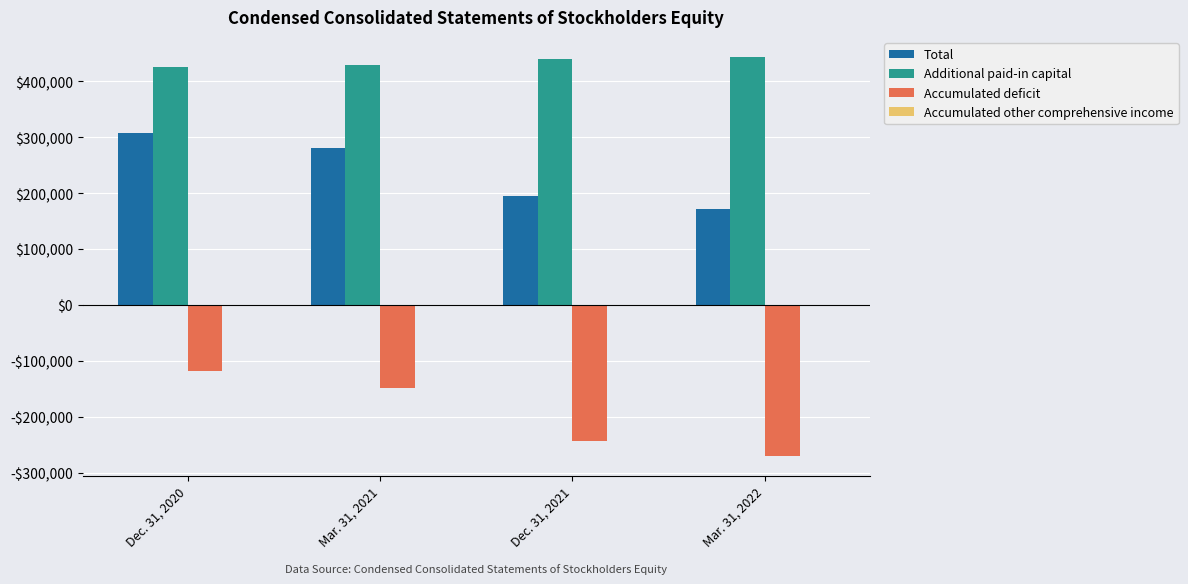

What position from the right is Dec. 31, 2020?

4